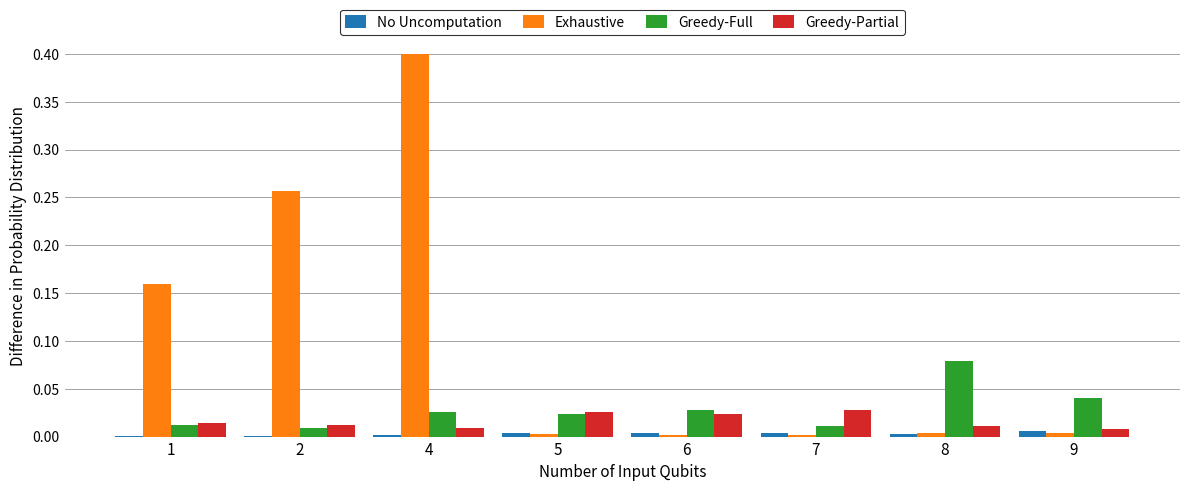

Are the bars horizontal?

No